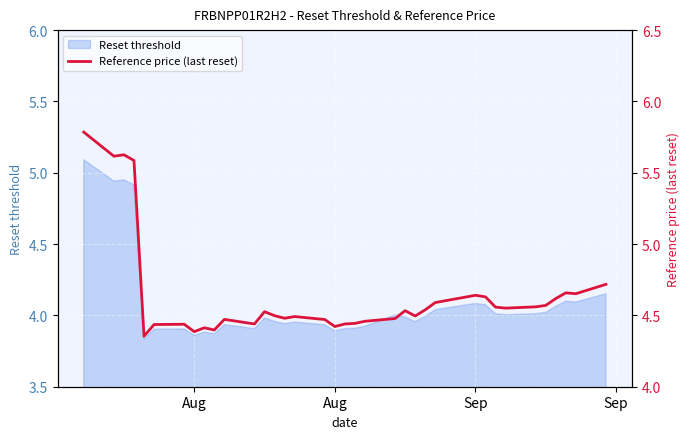

Count the values in the range 4 to 5.

32